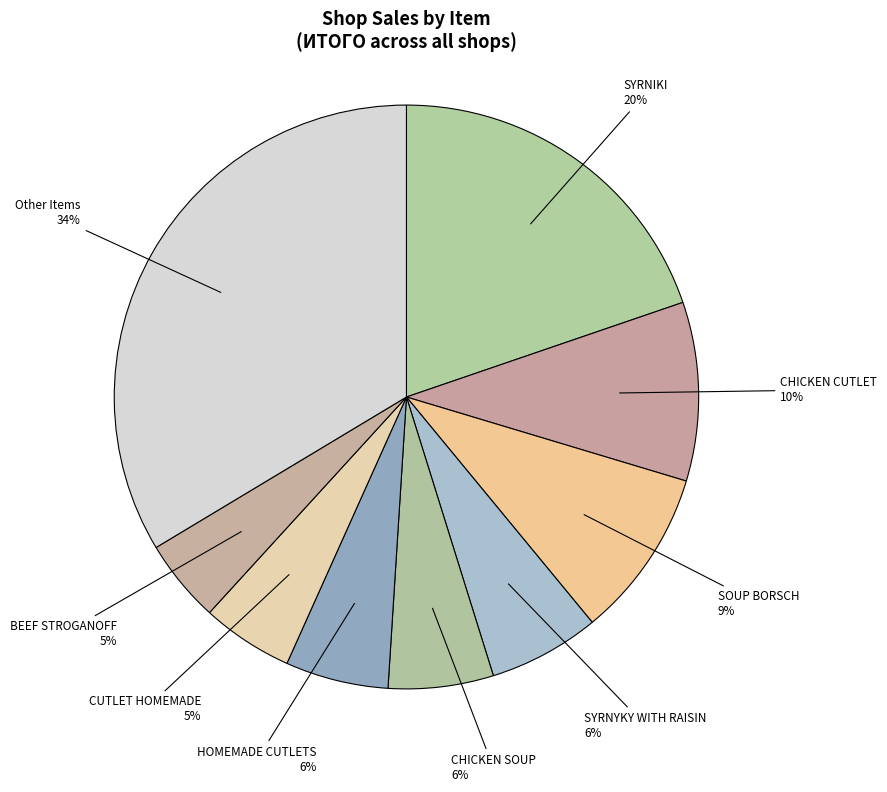

To the nearest percent, what portion does Other Items represent?

34%